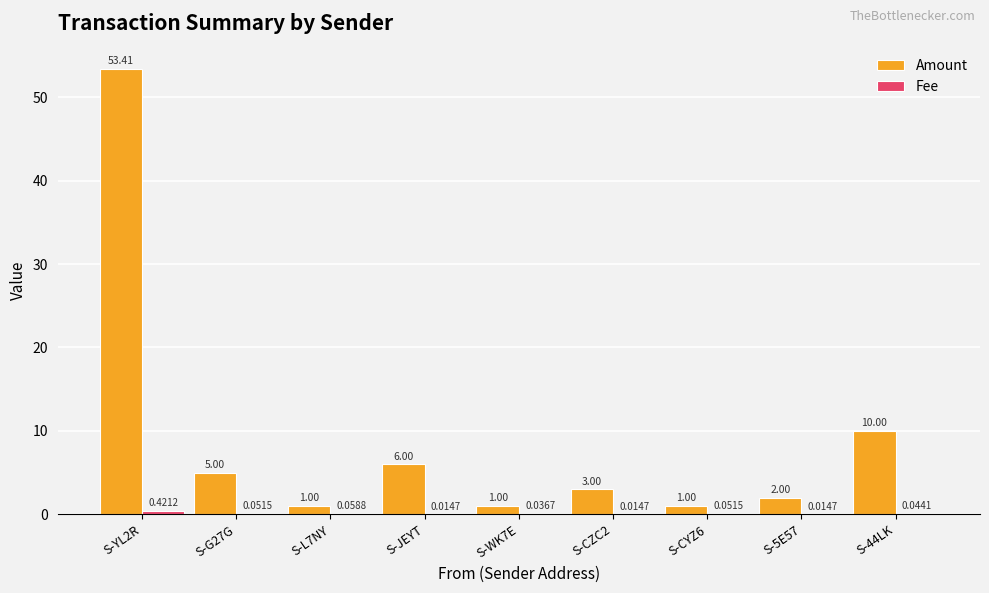

What is the total value across all series at S-WK7E?

1.0